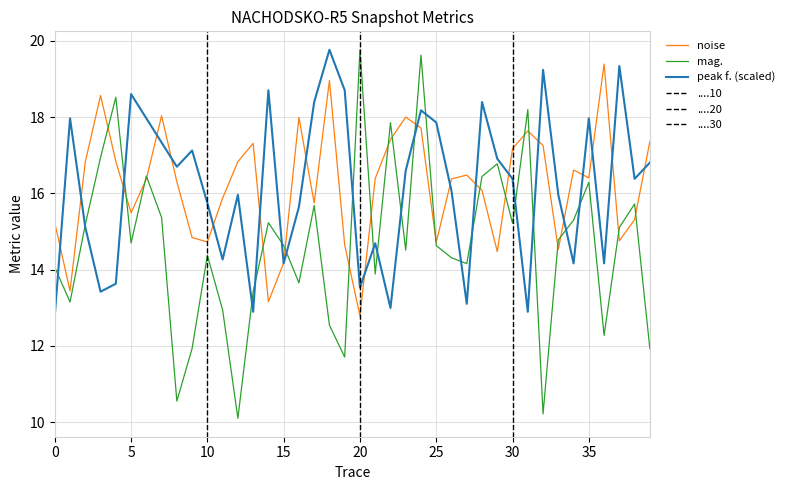

True or false: mag. has a value of 8.1 at 5.

False